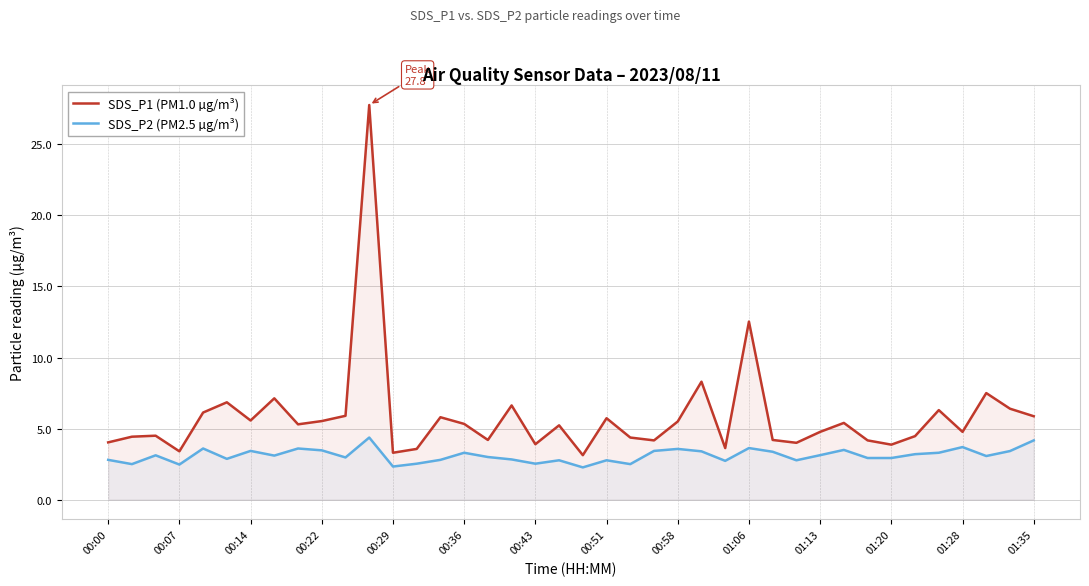

Between 00:07 and 00:43, which series saw the biggest shift?

SDS_P1 (PM1.0 µg/m³)